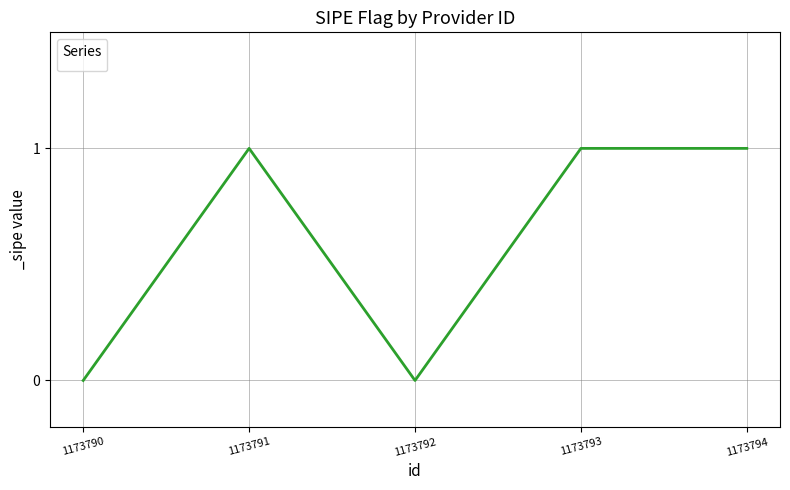

What is the sum of all values?

3